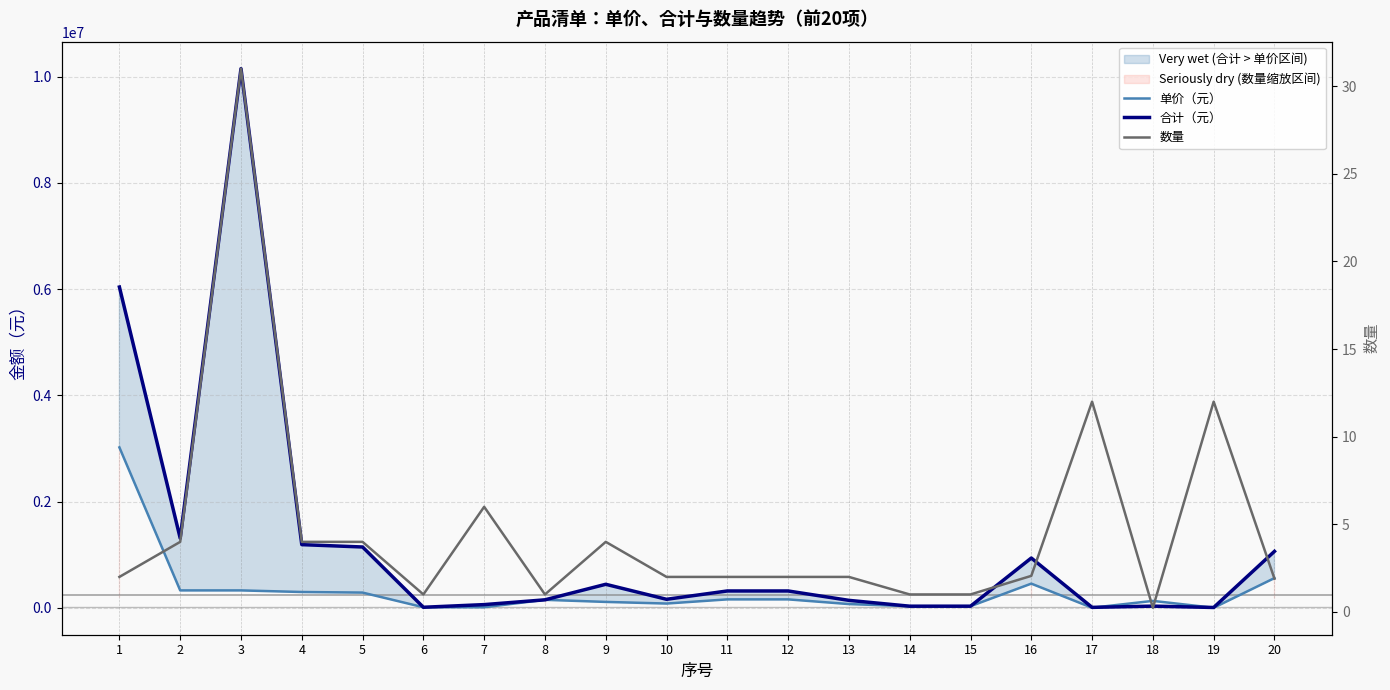

Reading left to right, list all the values displayed in this chart.

单价（元）: 1=3020000.0	2=327500.0	3=327500.0	4=297300.0	5=286200.0	6=10000.0	7=10000.0	8=150000.0	9=110600.0	10=80000.0	11=158400.0	12=158400.0	13=70000.0	14=30000.0	15=30000.0	16=454900.0	17=670.0	18=130000.0	19=490.0	20=559400.0
合计（元）: 1=6040000.0	2=1310000.0	3=10152500.0	4=1189200.0	5=1144800.0	6=10000.0	7=60000.0	8=150000.0	9=442400.0	10=160000.0	11=316800.0	12=316800.0	13=140000.0	14=30000.0	15=30000.0	16=937094.0	17=8040.0	18=31200.0	19=5880.0	20=1062860.0
数量: 1=2.0	2=4.0	3=31.0	4=4.0	5=4.0	6=1.0	7=6.0	8=1.0	9=4.0	10=2.0	11=2.0	12=2.0	13=2.0	14=1.0	15=1.0	16=2.1	17=12.0	18=0.2	19=12.0	20=1.9